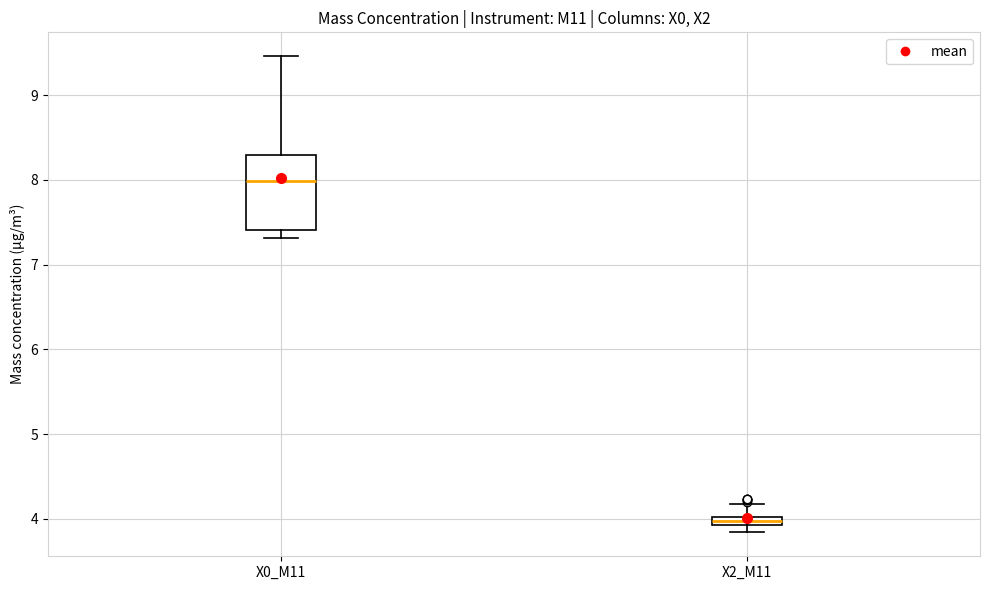

Comparing the boxes themselves (not the whiskers), which one is the tallest?

X0_M11